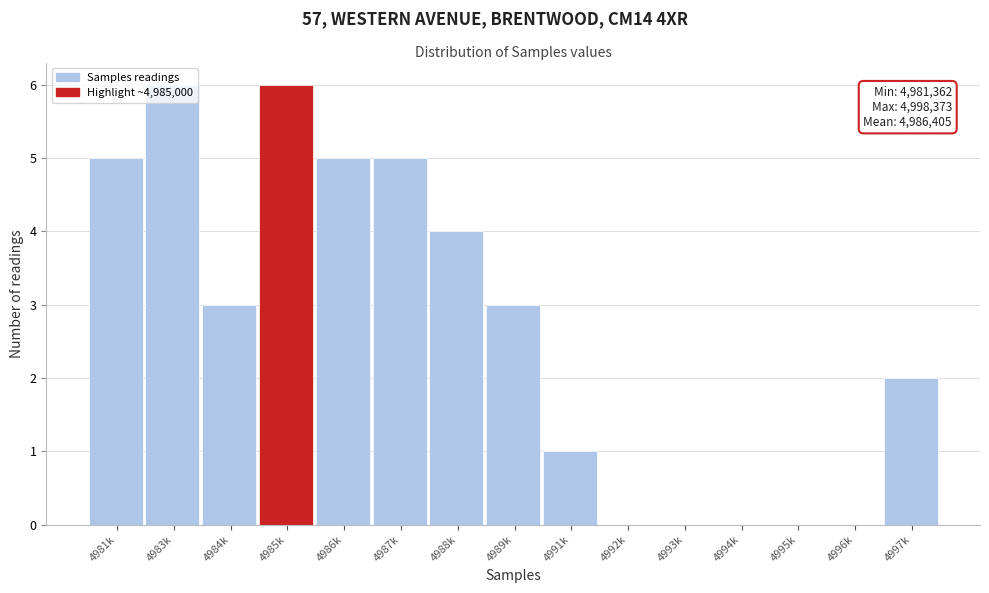

Is it true that the value at 4985k is 6?

True